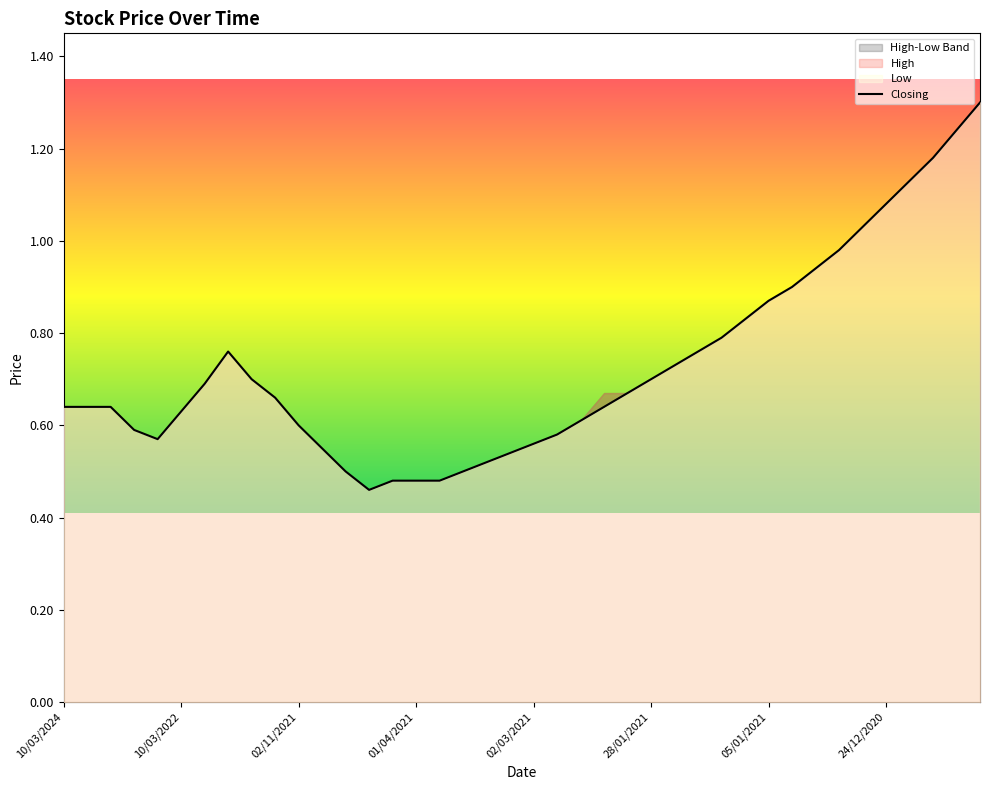

What is the value of the 25th point from the left?

0.7